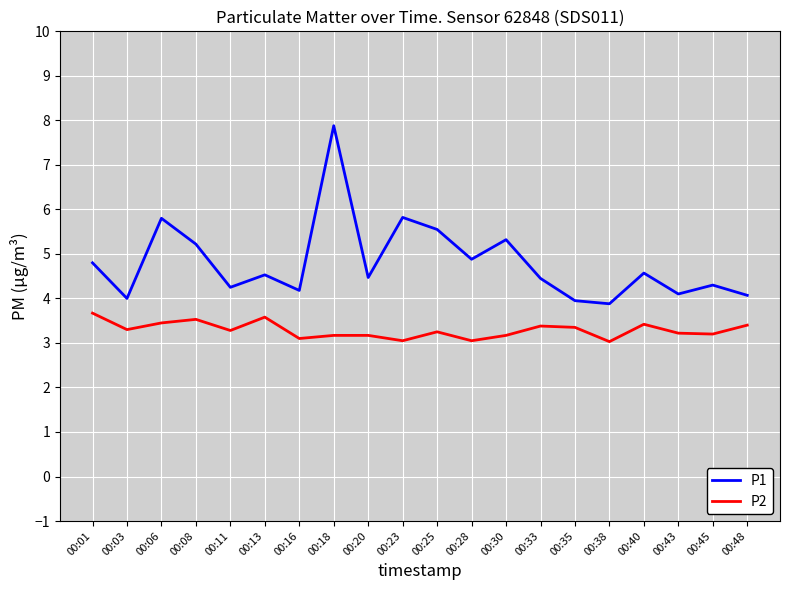

What are all the series names shown in the legend?

P1, P2